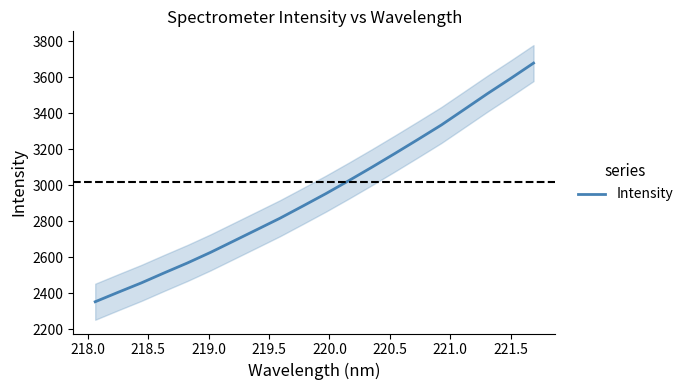

What is the lowest value of the Intensity series?

2353.9